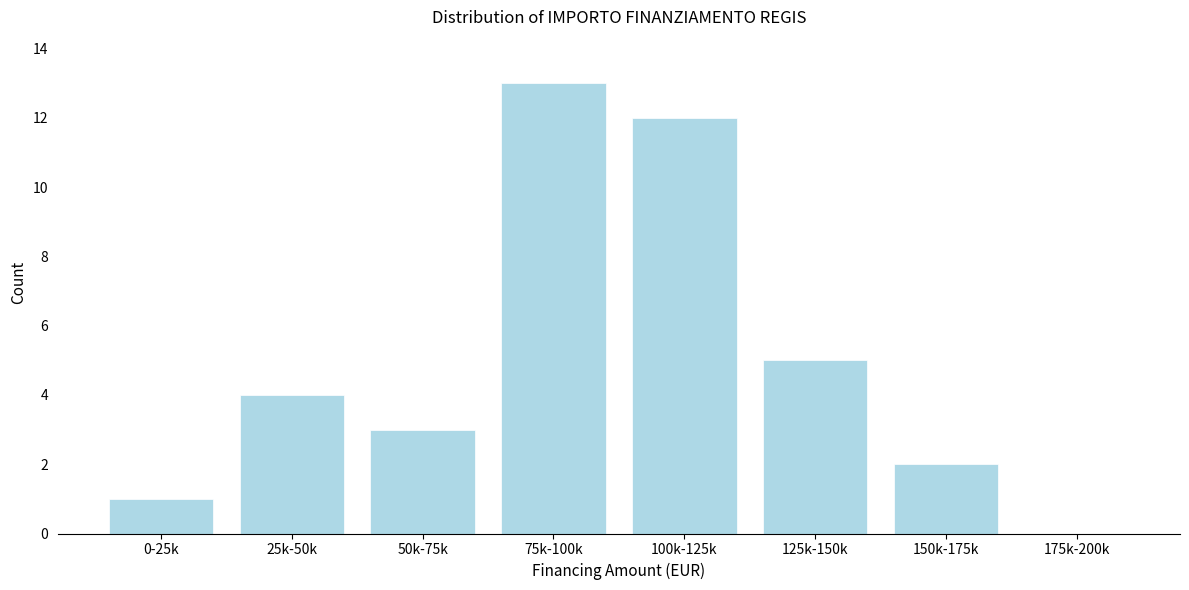

Reading right to left, transcribe all the data shown in this chart.

175k-200k=0	150k-175k=2	125k-150k=5	100k-125k=12	75k-100k=13	50k-75k=3	25k-50k=4	0-25k=1